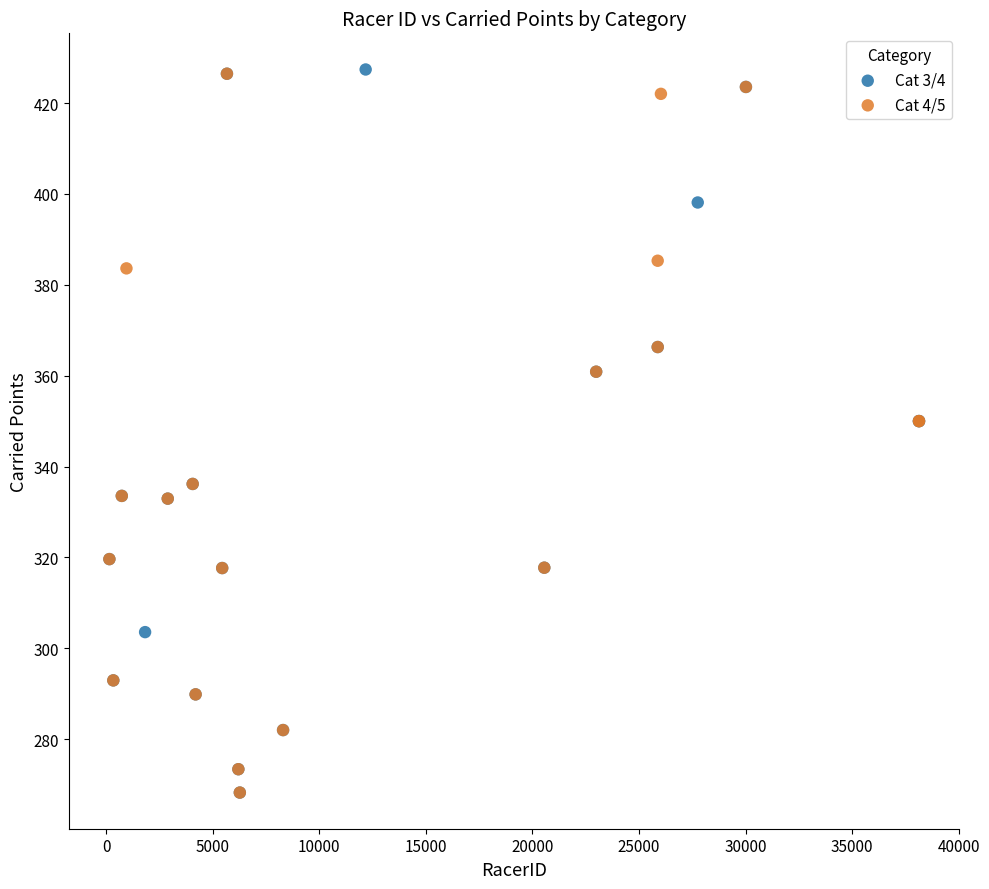

What are all the series names shown in the legend?

Cat 3/4, Cat 4/5